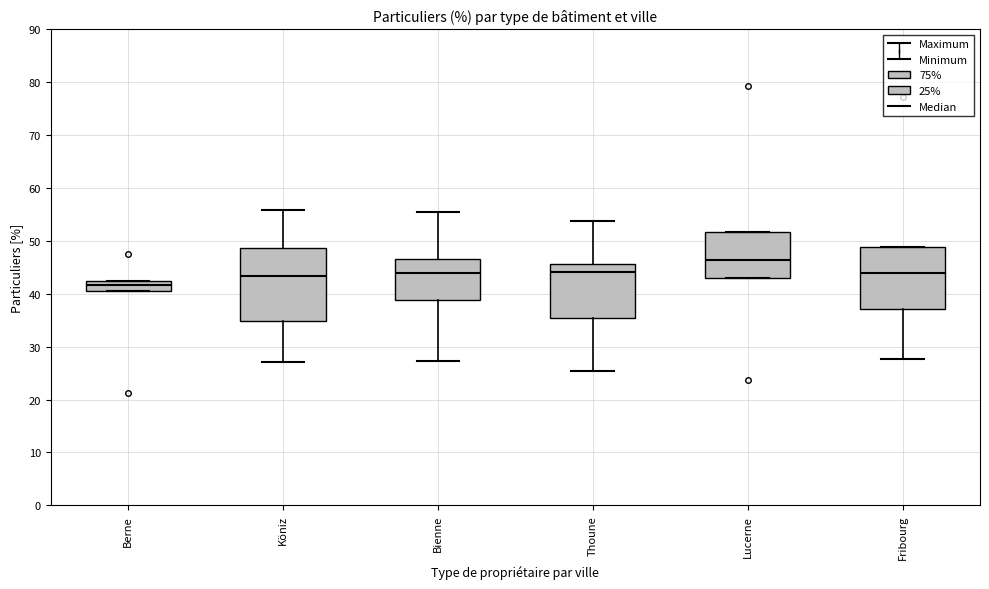

Reading left to right, read every box against the y-axis: the position of its median line, the range the box covers, and the ends of its whiskers. The values are not printed on the chart, so give them approximately, as read against the axis.

Berne: median 42 (inside the box), box 41 to 42, whiskers 41 to 42
Köniz: median 43, box 35 to 49, whiskers 27 to 56
Bienne: median 44, box 39 to 47, whiskers 27 to 56
Thoune: median 44, box 36 to 46, whiskers 25 to 54
Lucerne: median 46, box 43 to 52, whiskers 43 to 52
Fribourg: median 44, box 37 to 49, whiskers 28 to 49